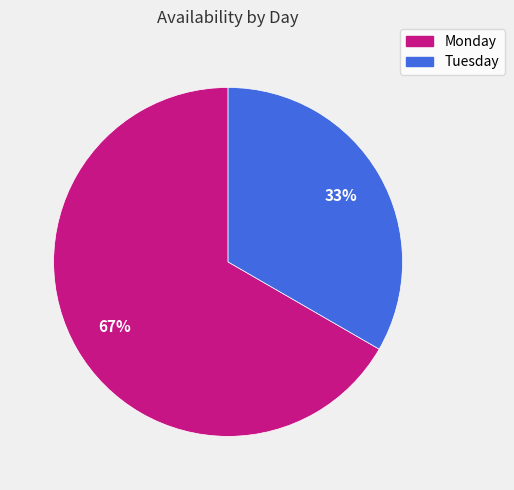

To the nearest percent, what percentage of the pie is Tuesday?

33%